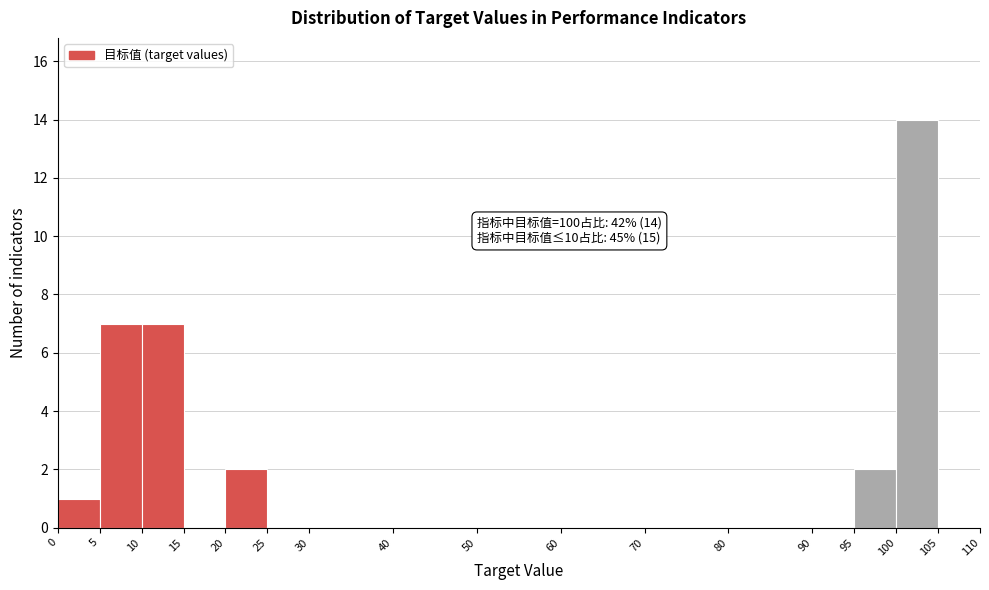

Over which range of the x-axis is the bar tallest?

100 to 105